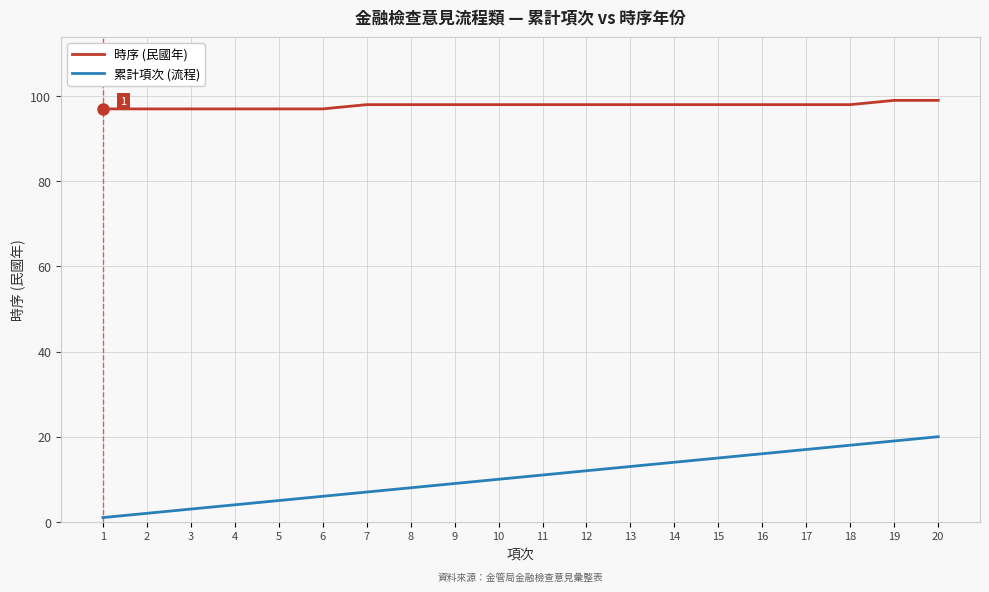

Which series has the largest range (max minus min)?

累計項次 (流程)